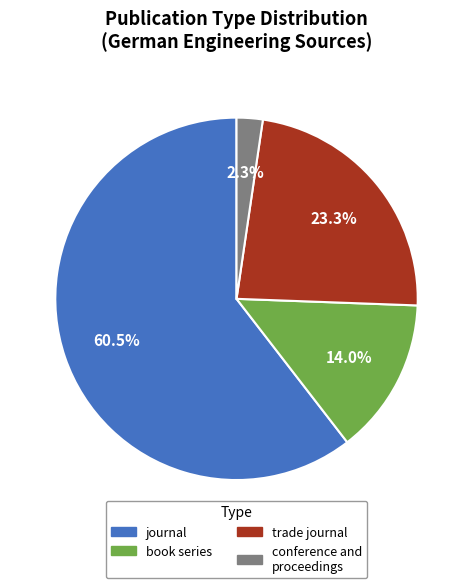

Is there a majority slice in this chart?

Yes